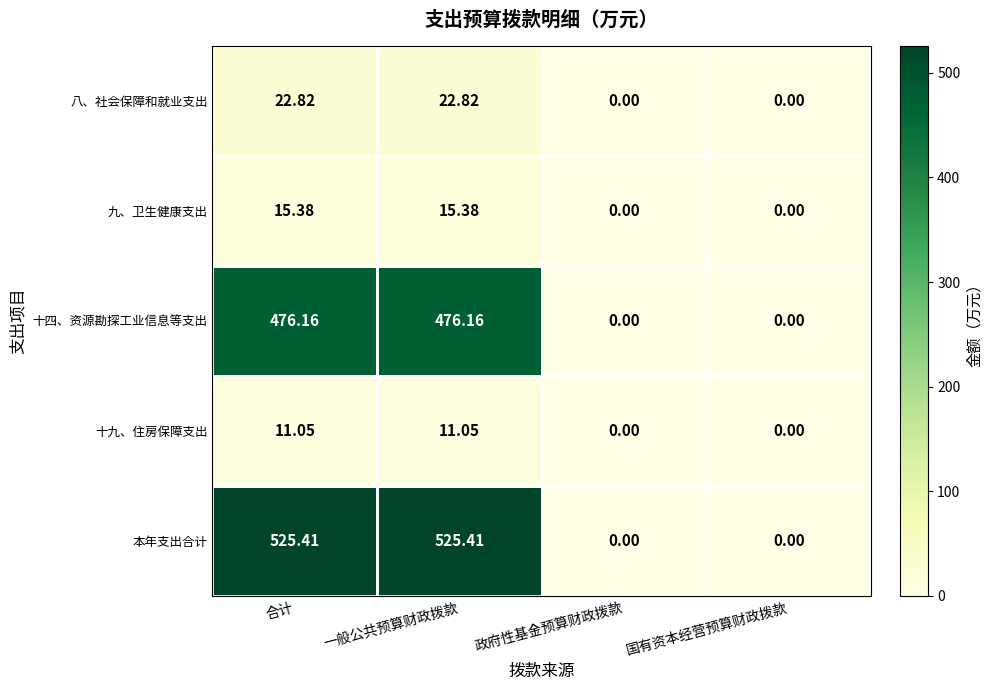

Rank the series by their maximum value, from lowest to highest.

十九、住房保障支出, 九、卫生健康支出, 八、社会保障和就业支出, 十四、资源勘探工业信息等支出, 本年支出合计